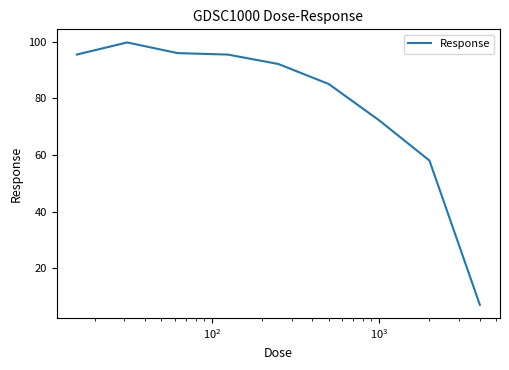

What is the minimum value shown in the chart?

7.2